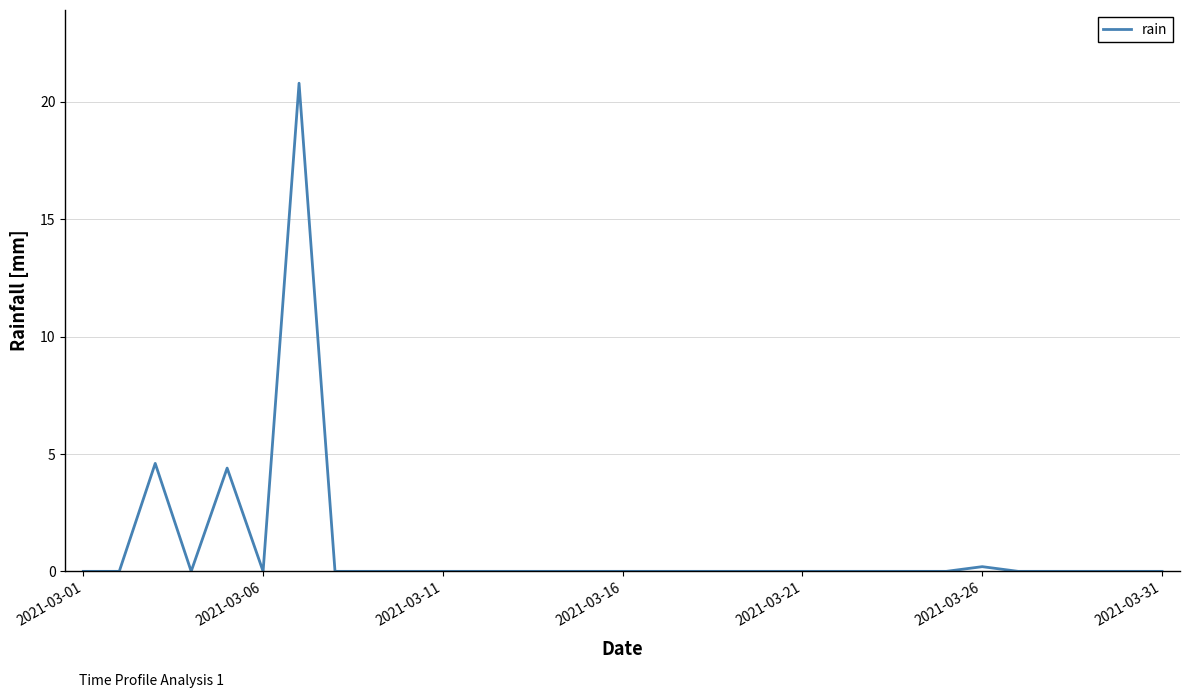

Reading left to right, what are all the values shown in this chart?

0.0	0.0	4.6	0.0	4.4	0.0	20.8	0.0	0.0	0.0	0.0	0.0	0.0	0.0	0.0	0.0	0.0	0.0	0.0	0.0	0.0	0.0	0.0	0.0	0.0	0.2	0.0	0.0	0.0	0.0	0.0